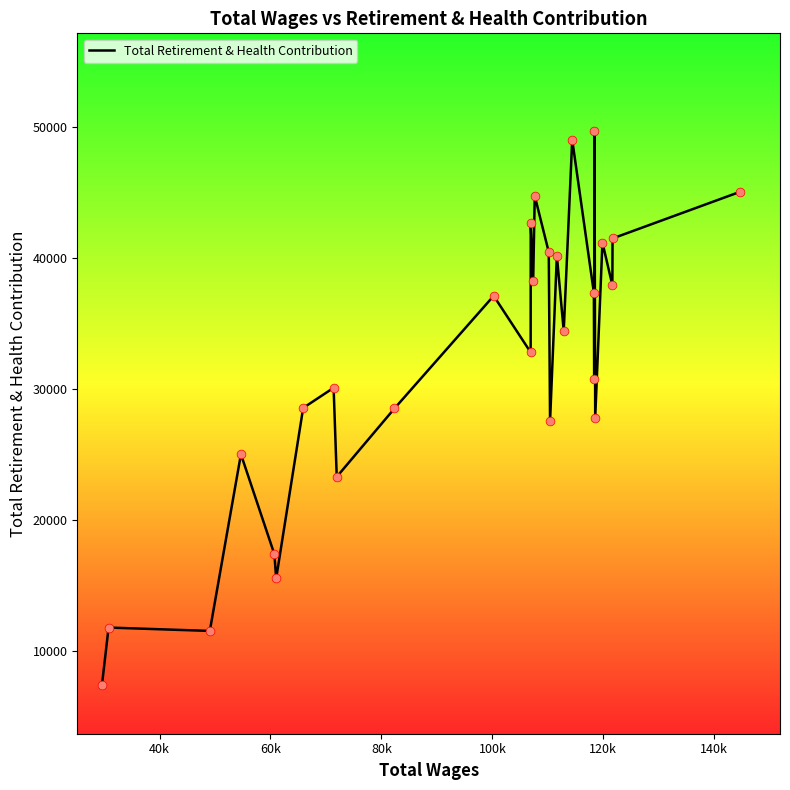

What is the difference between the maximum and minimum values?

42299